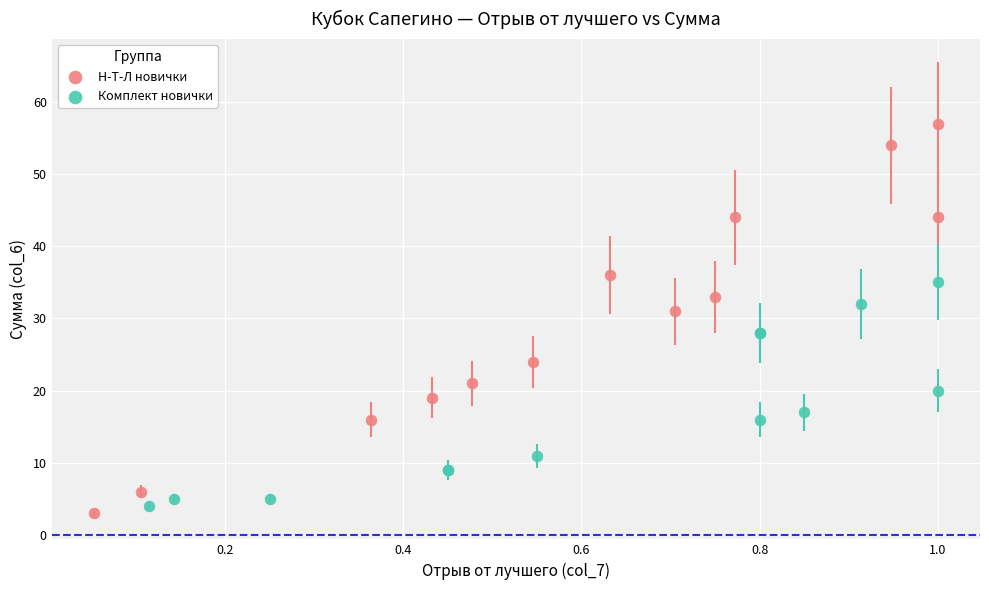

Which series contains the highest Y value?

Н-Т-Л новички